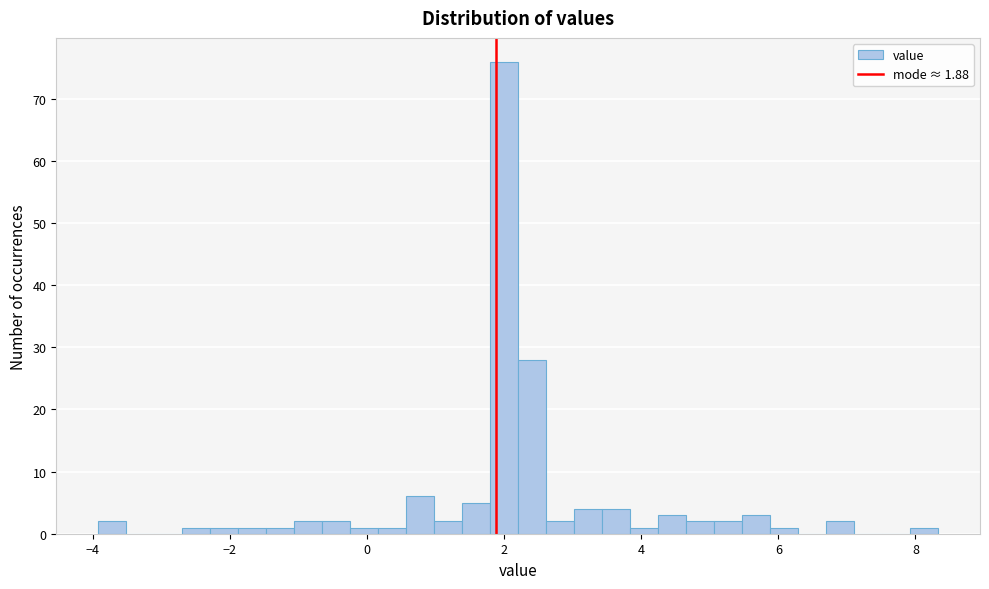

Around what value on the x-axis is the tallest bar? Give the approximate position of its centre, as read against the axis.

2.0